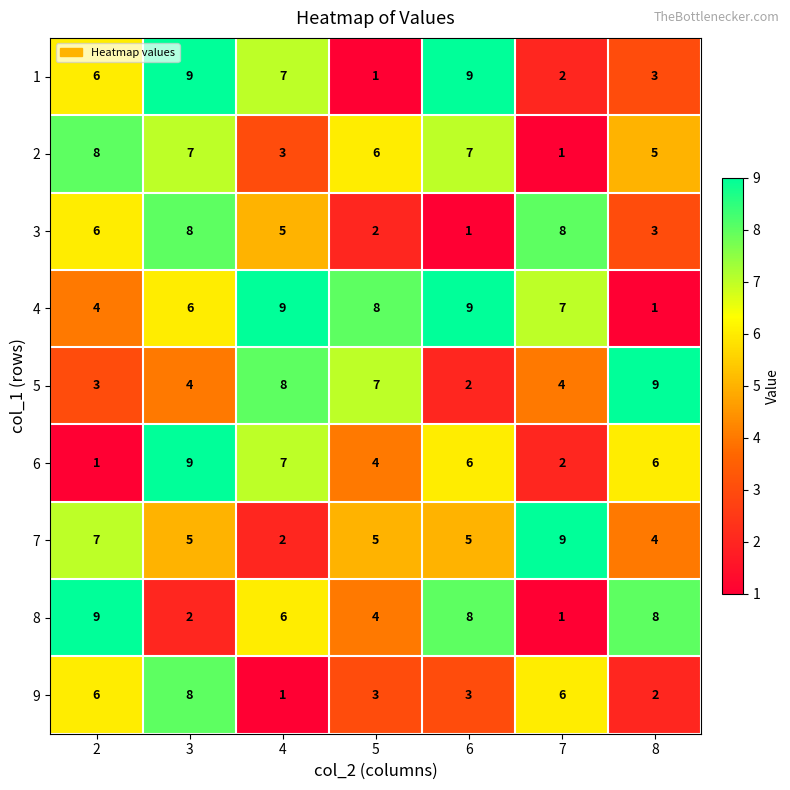

Which category has the lowest value in the 5 series?

6